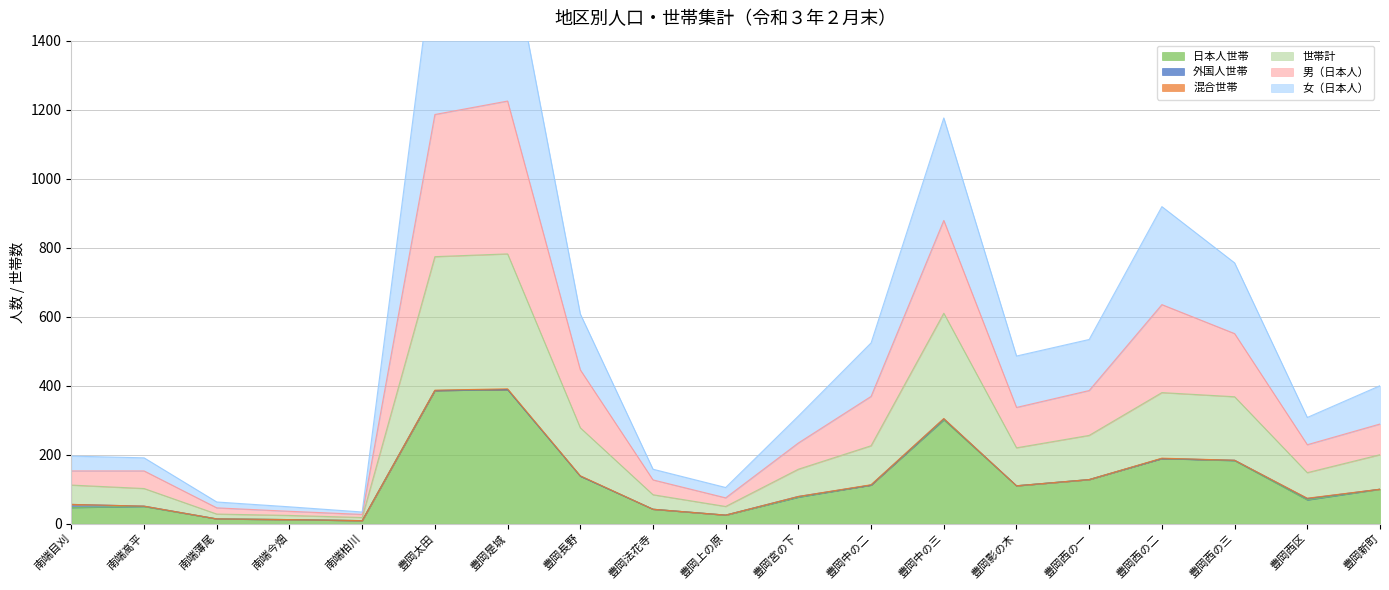

True or false: 女（日本人） has a value of 142 at 豊岡宮の下.

False